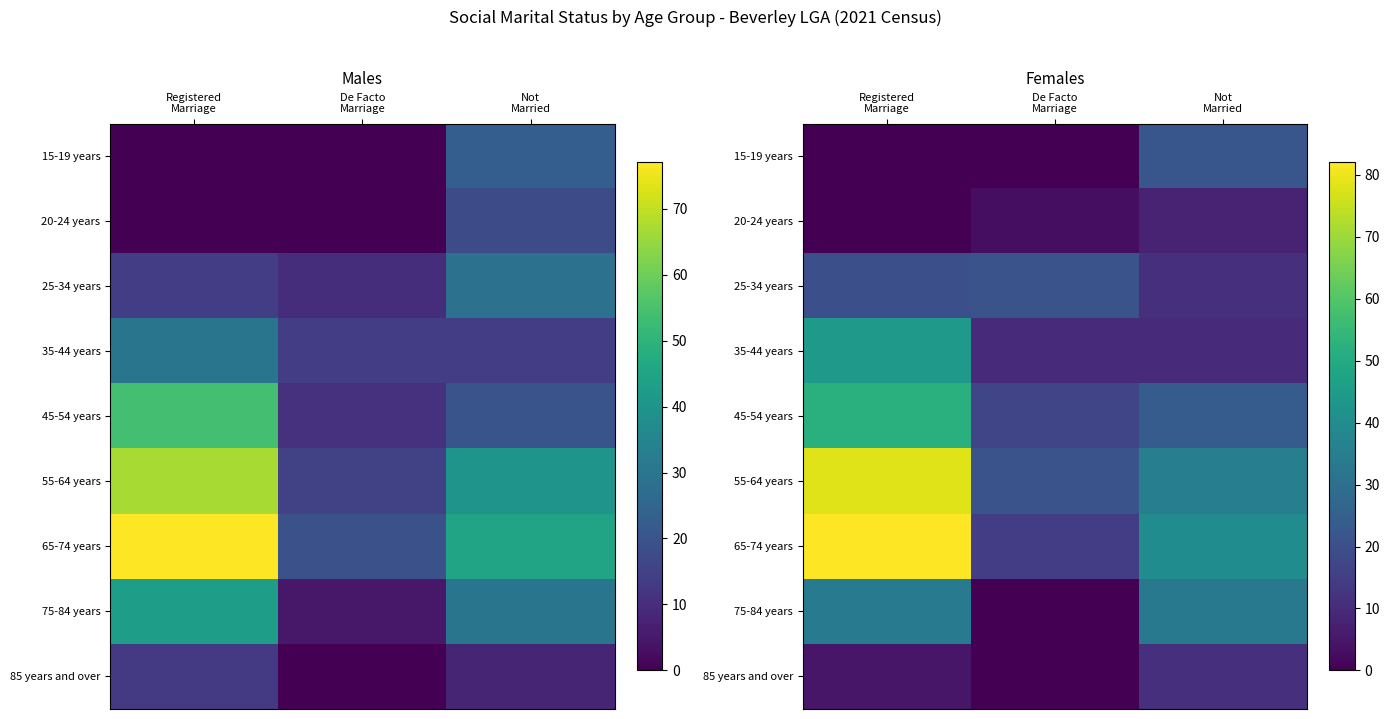

Which category has the highest value across all series?

Registered
Marriage